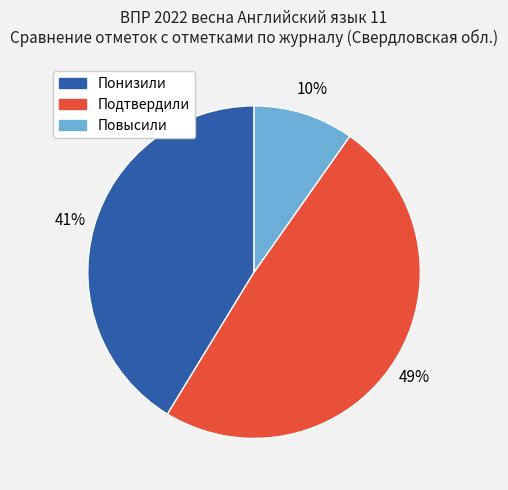

Does Подтвердили represent more than half of the total?

No